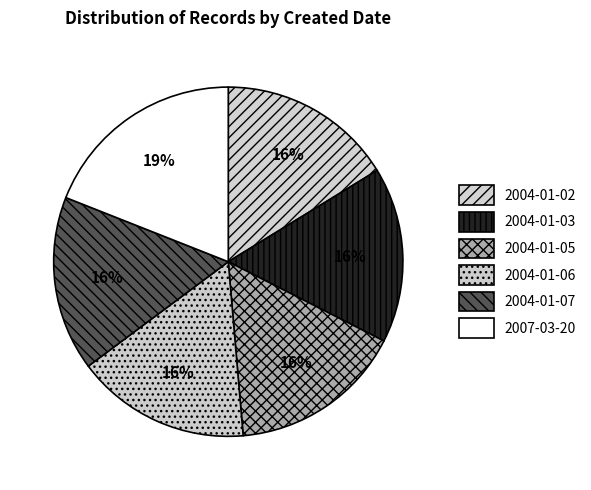

Does 2004-01-06 represent more than half of the total?

No